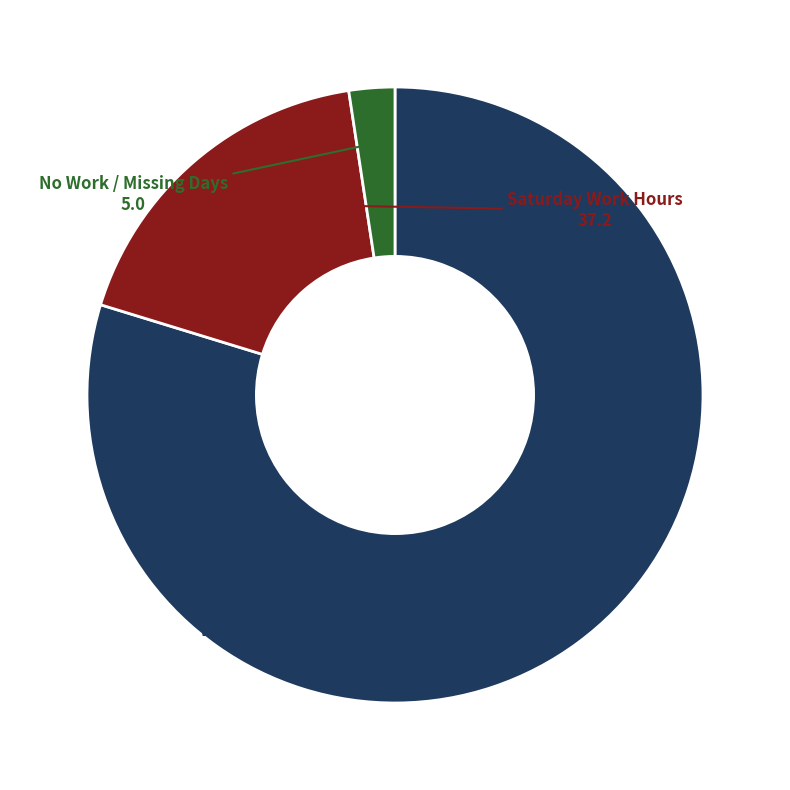

Does any single category account for the majority?

Yes